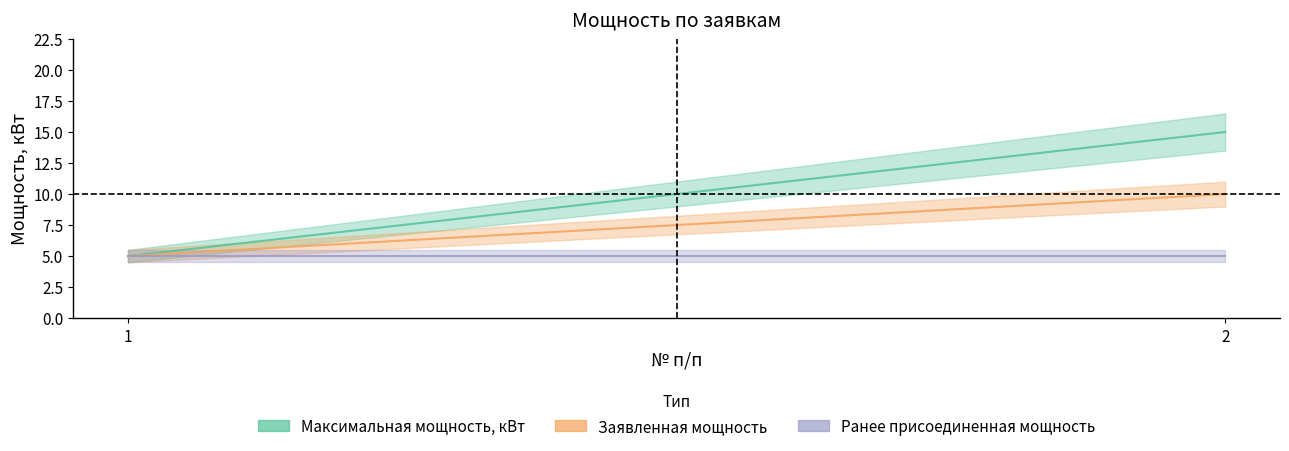

Reading left to right, list all the values displayed in this chart.

Максимальная мощность, кВт: 1=5	2=15
Заявленная мощность: 1=5	2=10
Ранее присоединенная мощность: 1=5	2=5